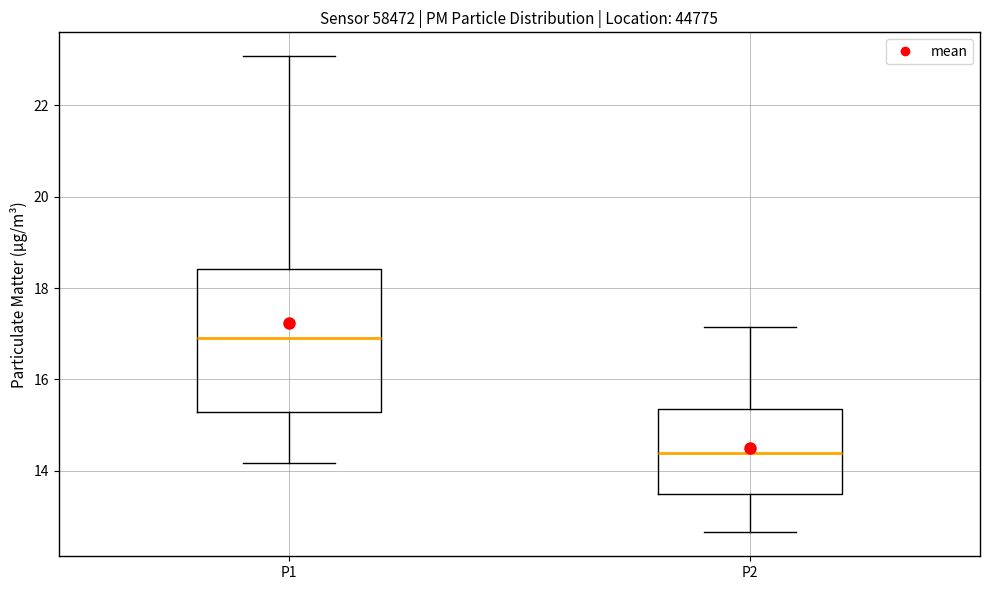

Which box has the highest median line?

P1